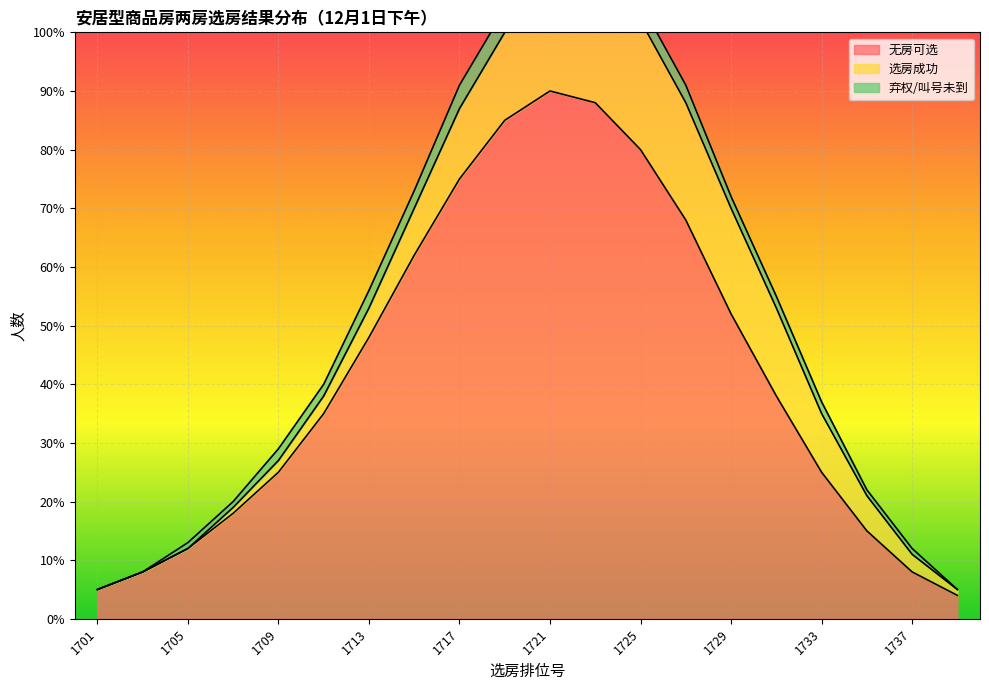

What is the sum of all 选房成功 values?

179